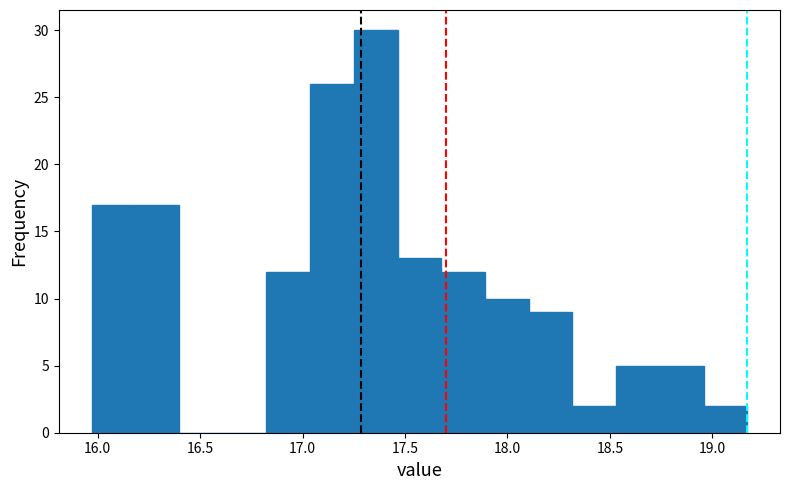

Reading left to right, transcribe this chart: for each bar, give the range it covers on the x-axis and its height. Neither the bar edges nor the heights are printed on the chart, so give them approximately, as read against the axes.

15.95 to 16.20: 17
16.20 to 16.40: 17
16.40 to 16.60: 0
16.60 to 16.80: 0
16.80 to 17.05: 12
17.05 to 17.25: 26
17.25 to 17.45: 30
17.45 to 17.70: 13
17.70 to 17.90: 12
17.90 to 18.10: 10
18.10 to 18.30: 9
18.30 to 18.55: 2
18.55 to 18.75: 5
18.75 to 18.95: 5
18.95 to 19.15: 2